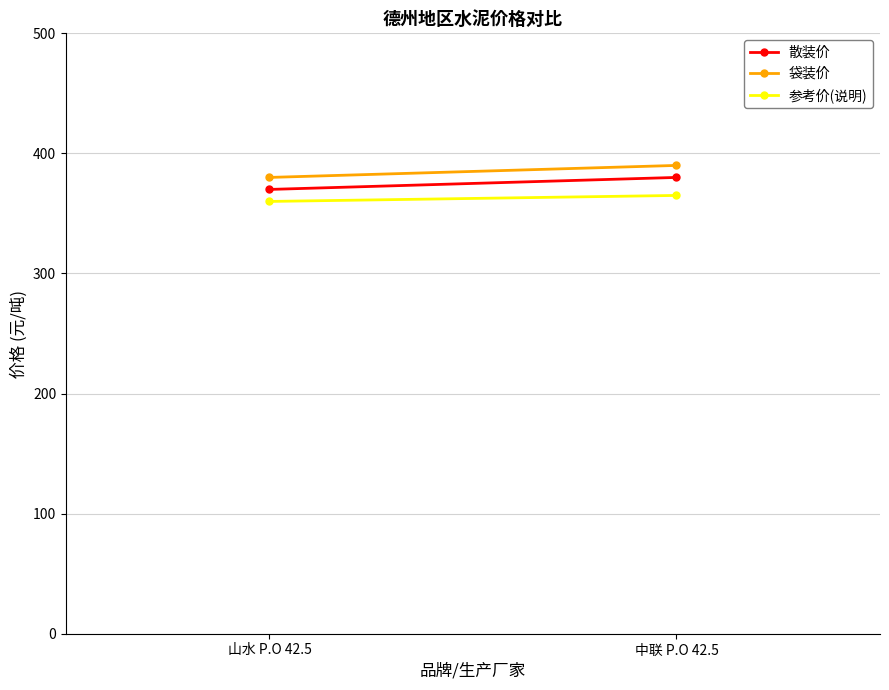

List the labels in order of 袋装价 value, largest first.

中联 P.O 42.5, 山水 P.O 42.5